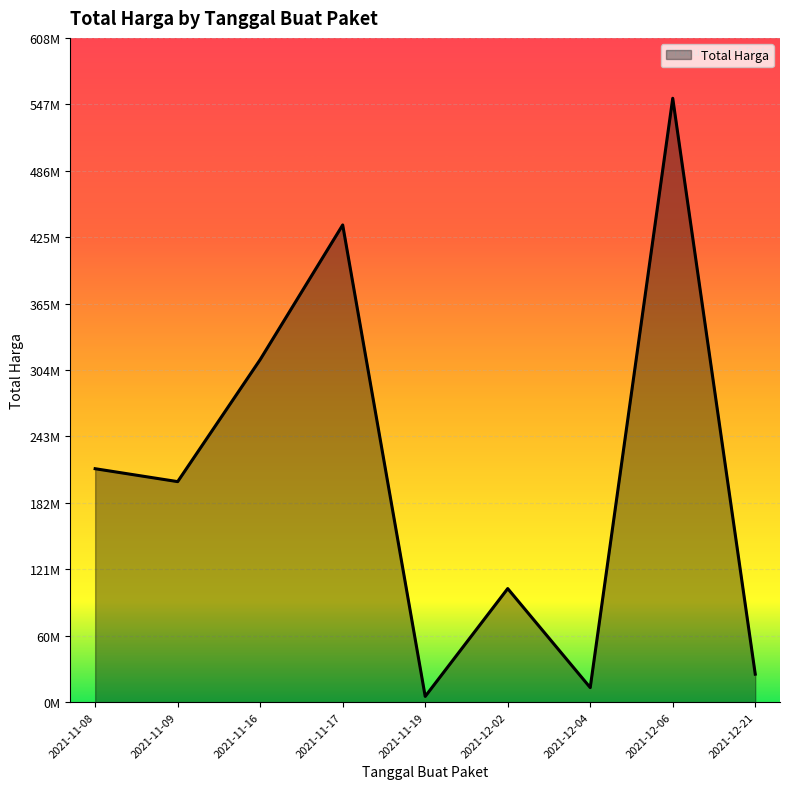

Where does the data first go above 202000000?

2021-11-08